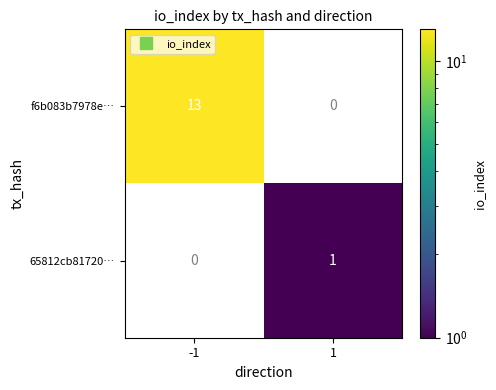

Is the value of 65812cb81720… at 1 greater than the value of f6b083b7978e… at -1?

No